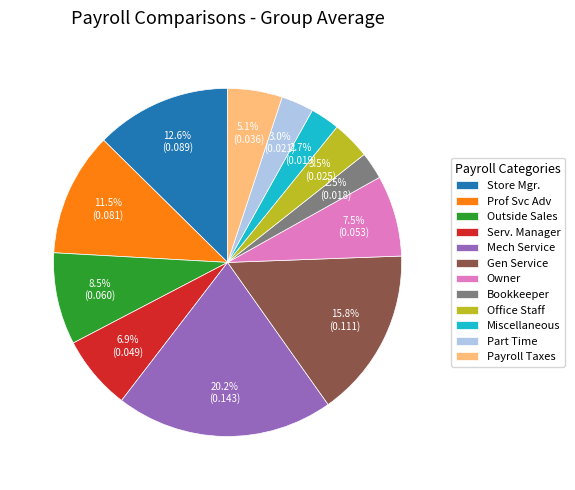

Is Bookkeeper the majority of the pie?

No